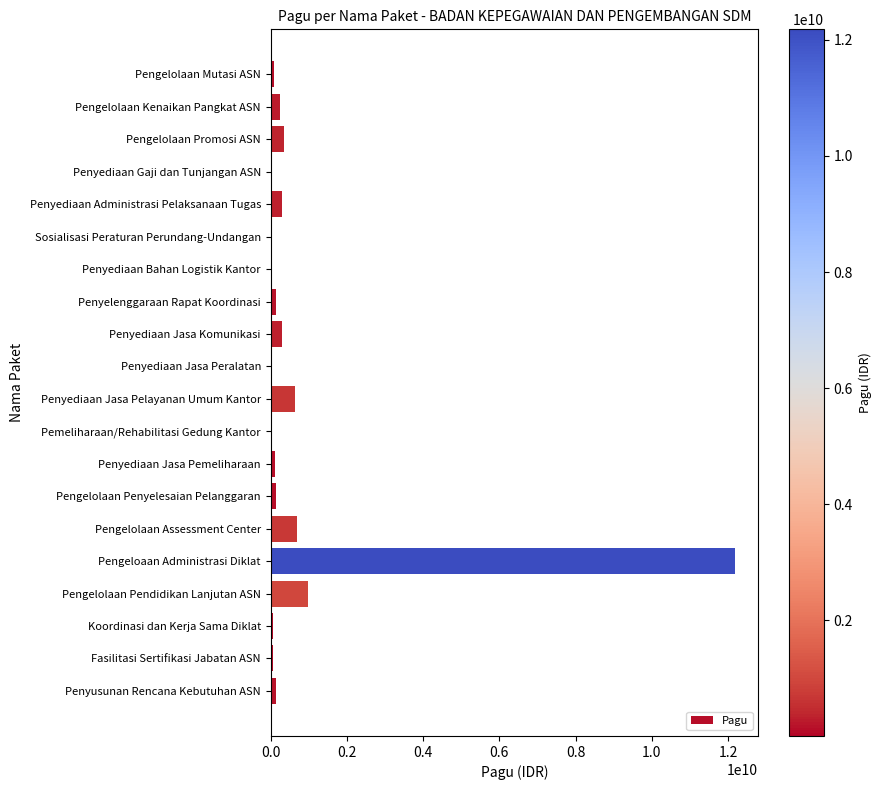

What is the sum of all values?

16570010076